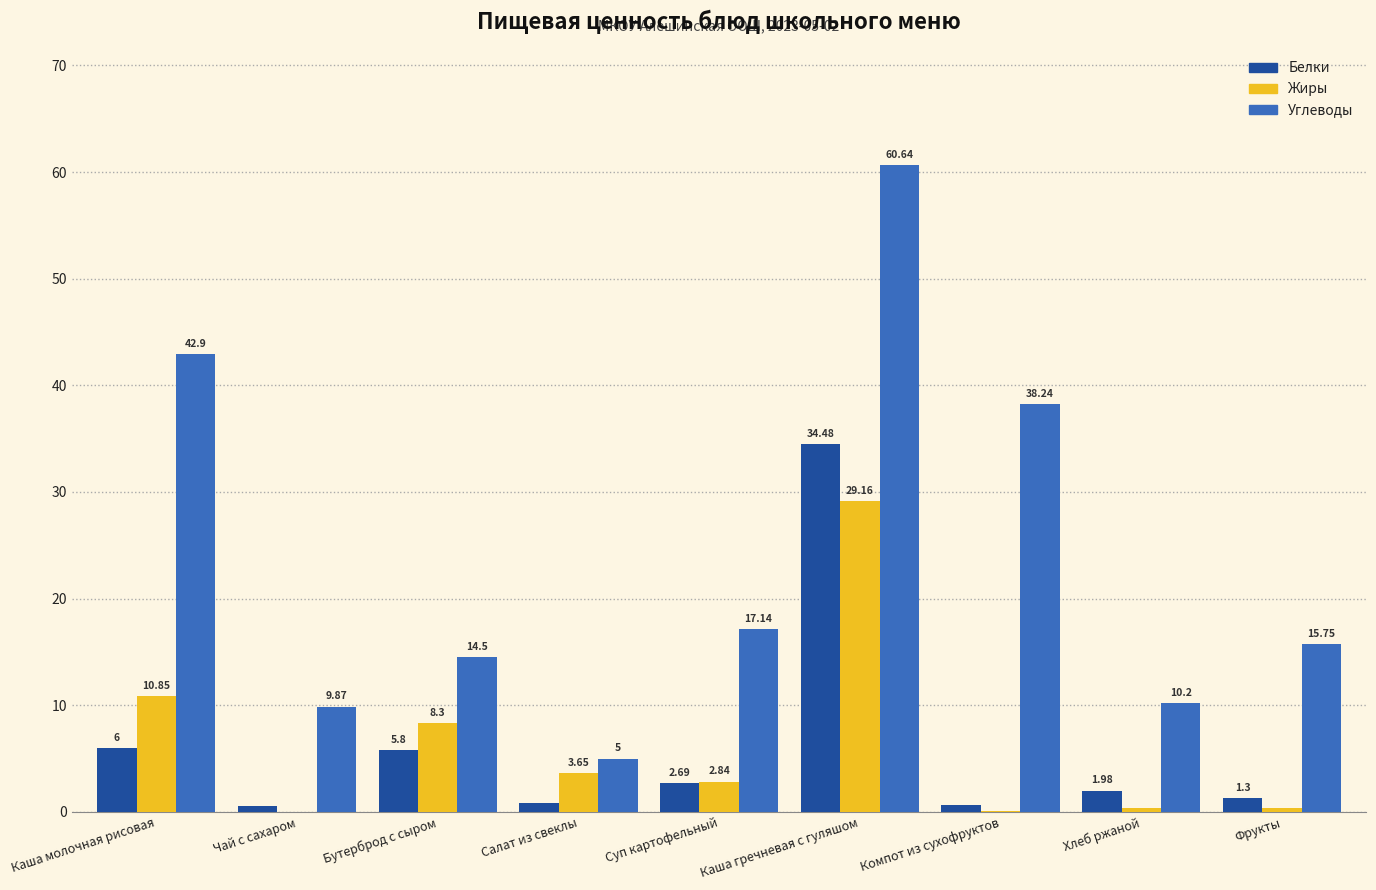

Between Салат из свеклы and Каша гречневая с гуляшом, which series saw the biggest shift?

Углеводы